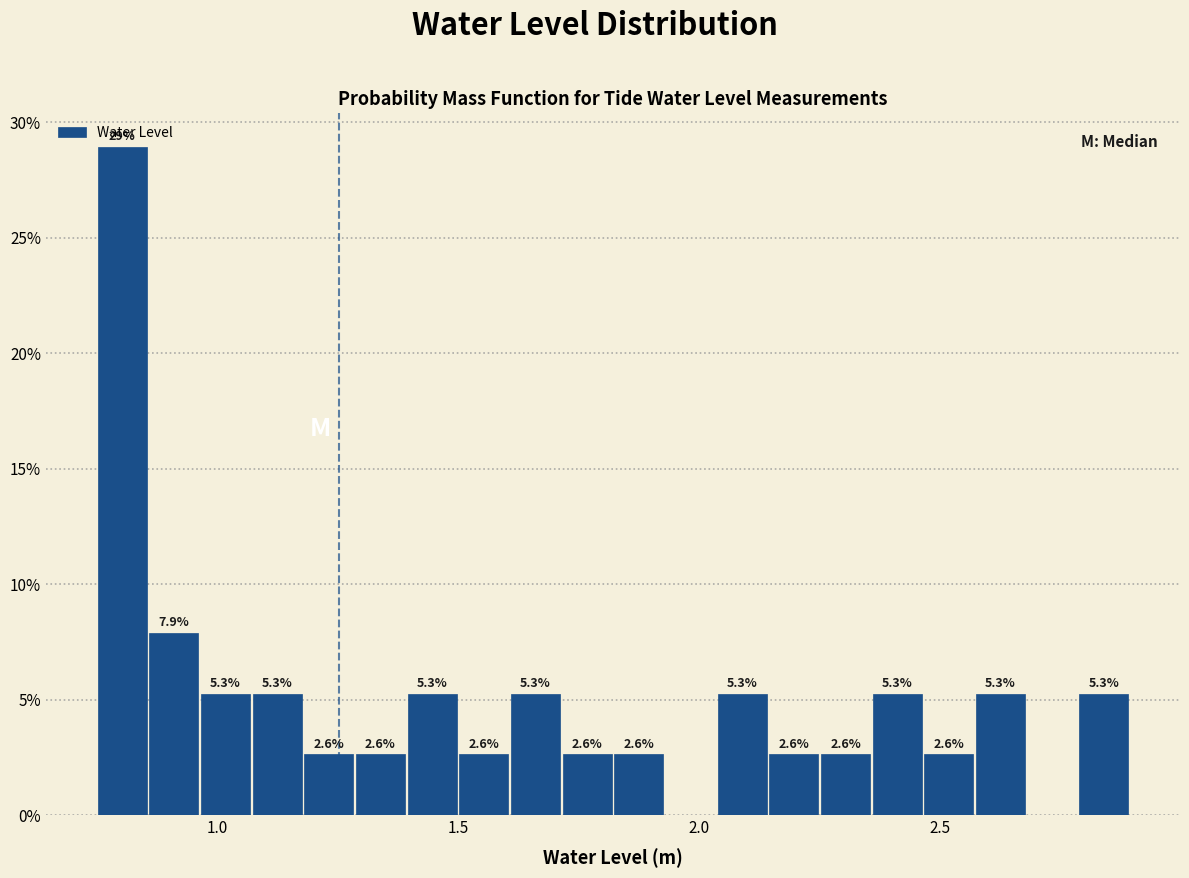

Around what value on the x-axis is the tallest bar? Give the approximate position of its centre, as read against the axis.

0.80